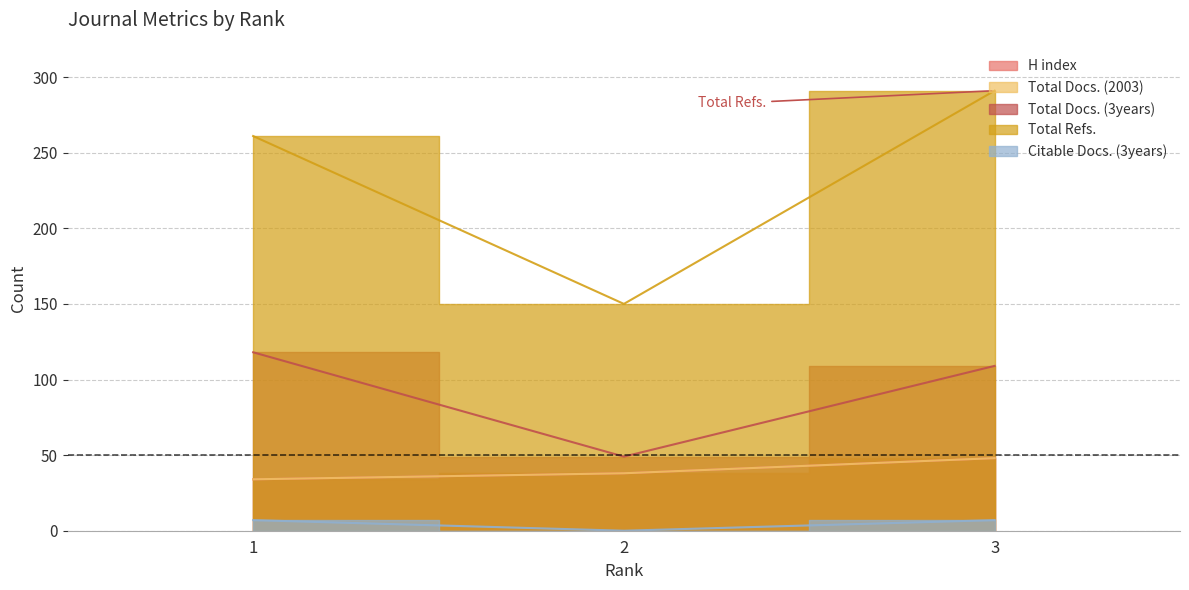

What is the difference between the maximum and minimum values in the Total Refs. series?

141